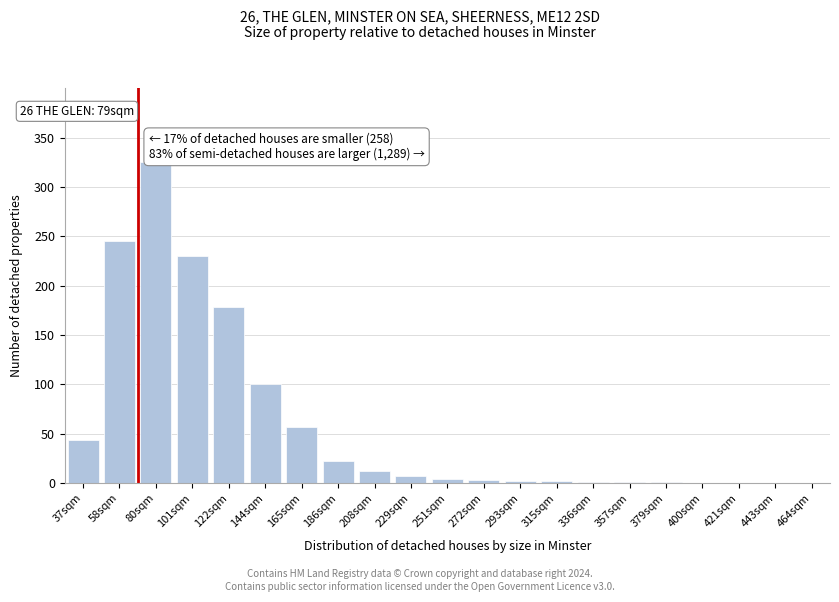

What is the change in value from 101sqm to 144sqm?

-130